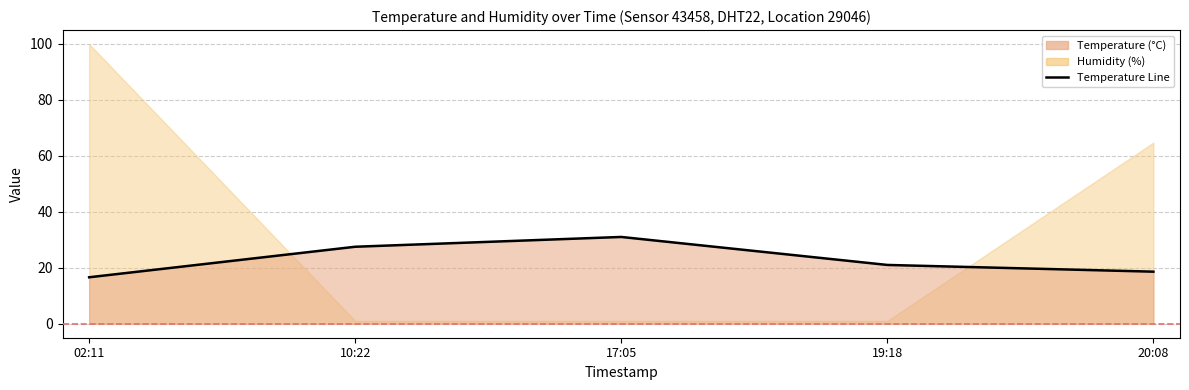

Reading left to right, transcribe all the data shown in this chart.

02:11=16.6	10:22=27.5	17:05=31.0	19:18=21.0	20:08=18.6